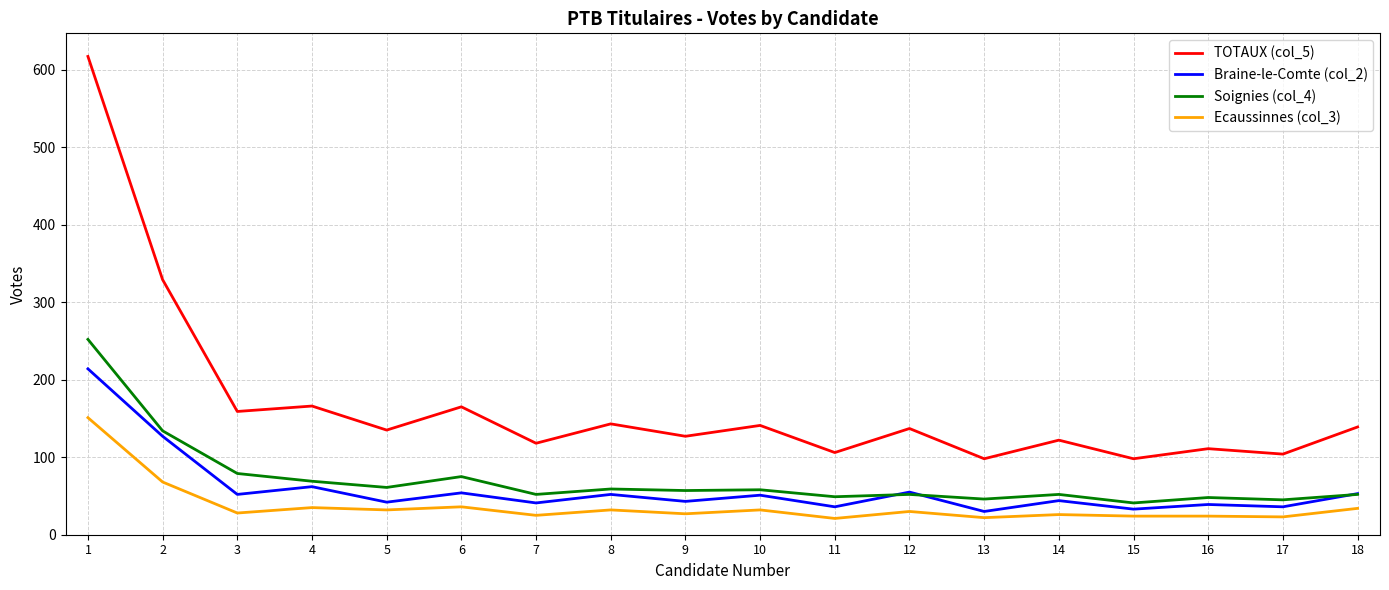

True or false: TOTAUX (col_5) and Braine-le-Comte (col_2) intersect in this chart.

False